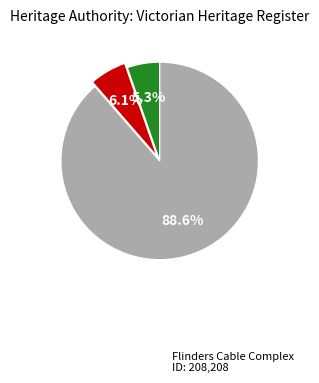

Is there a majority slice in this chart?

Yes